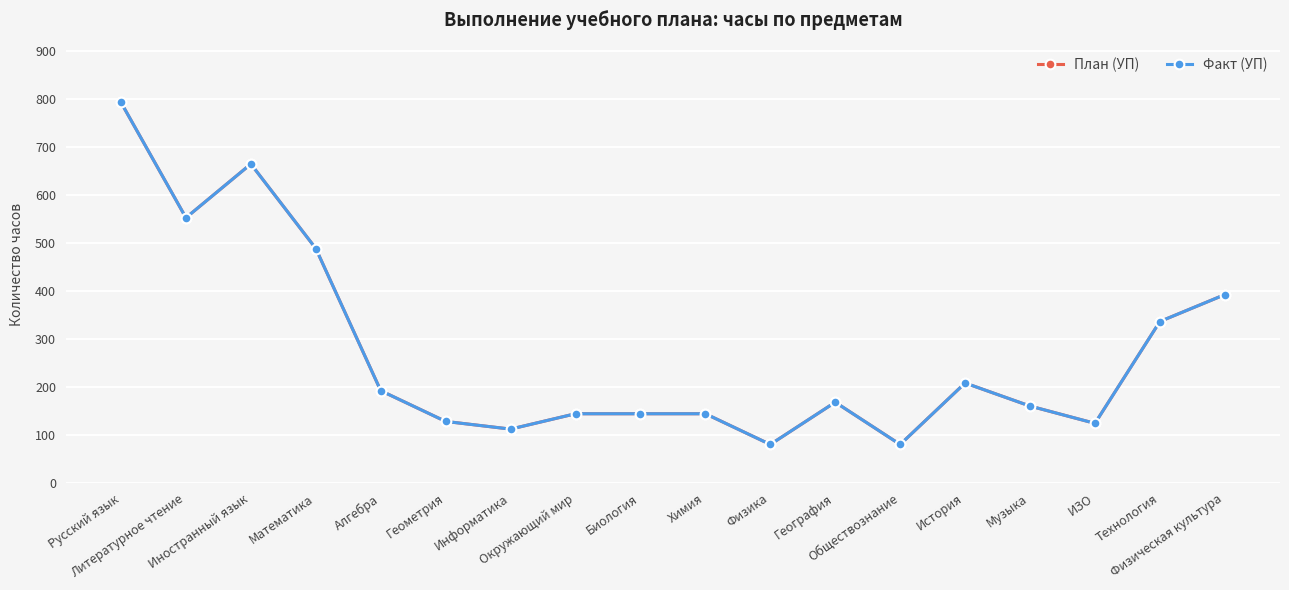

Does the chart display data point markers on the line(s)?

Yes